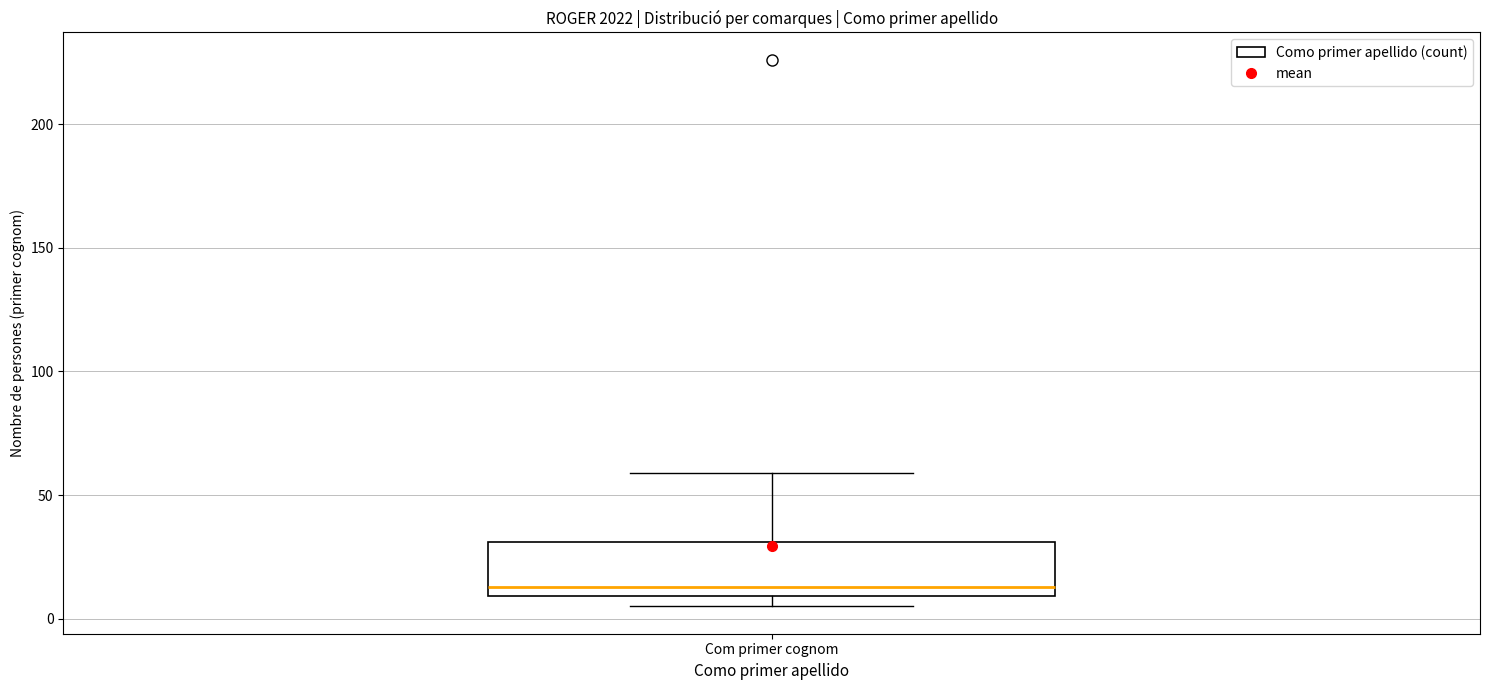

Transcribe this box plot: give where the median line is, the range the box spans, and where the two whiskers end, as read against the y-axis. The values are not printed on the chart, so give them approximately, as read against the axis.

median 15, box 10 to 30, whiskers 5 to 60